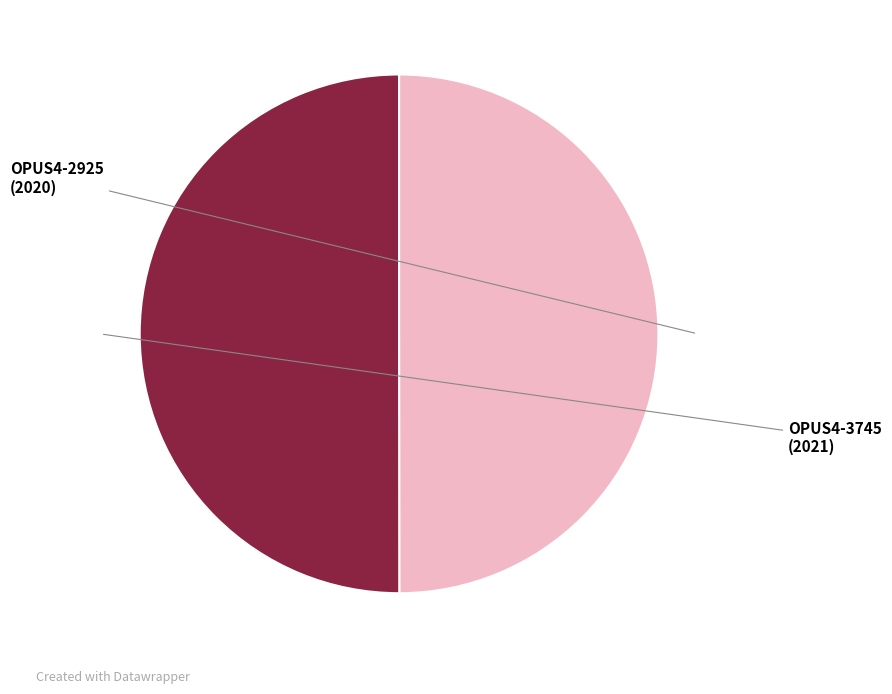

What is the ratio of the value at OPUS4-2925 to the value at OPUS4-3745?

1.0